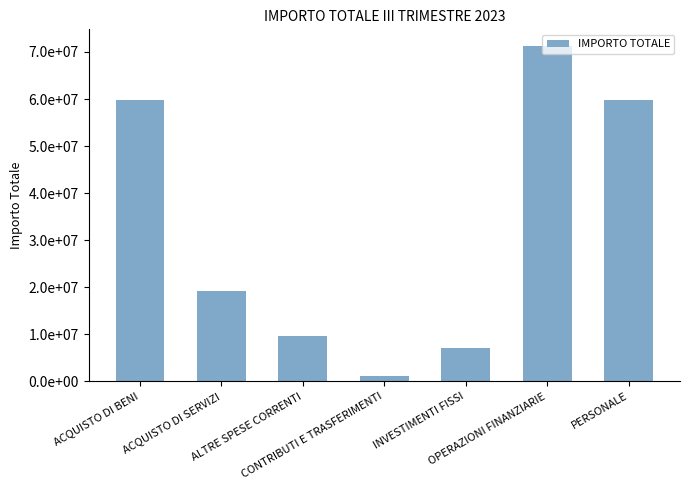

True or false: the data shows 25083233.3 at ACQUISTO DI BENI.

False